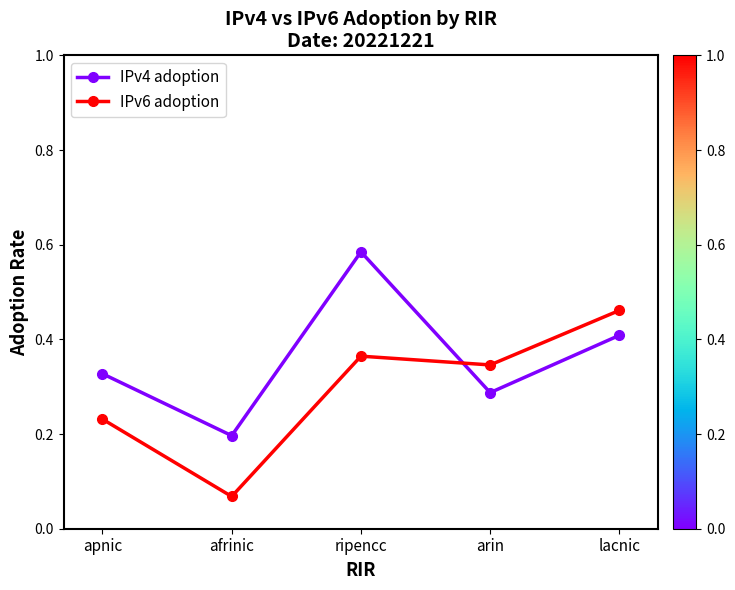

List the labels in order of IPv4 adoption value, largest first.

ripencc, lacnic, apnic, arin, afrinic